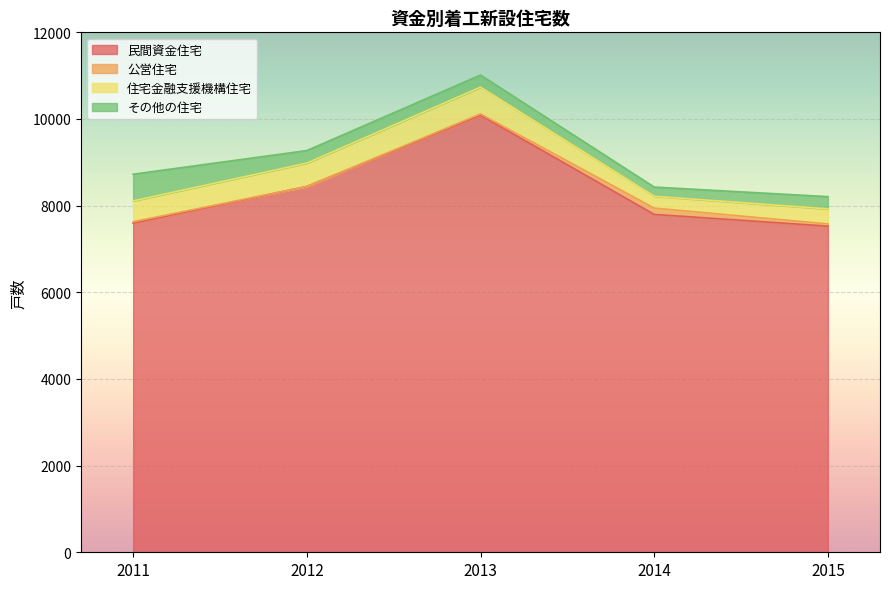

Reading left to right, list all the values displayed in this chart.

民間資金住宅: 7596	8443	10087	7798	7527
公営住宅: 33	0	30	145	51
住宅金融支援機構住宅: 480	538	617	273	347
その他の住宅: 617	290	281	213	283